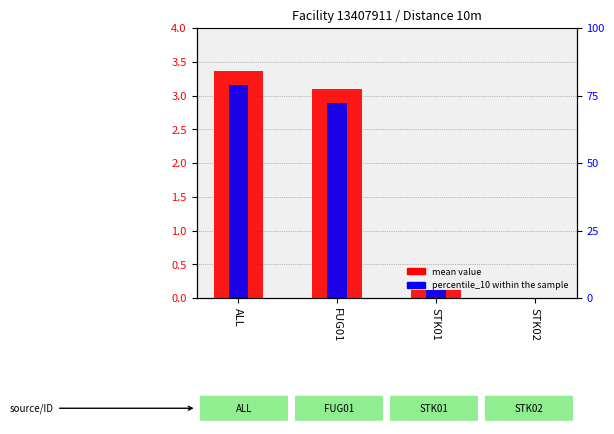

What is the maximum value for percentile_10 within the sample?

3.2